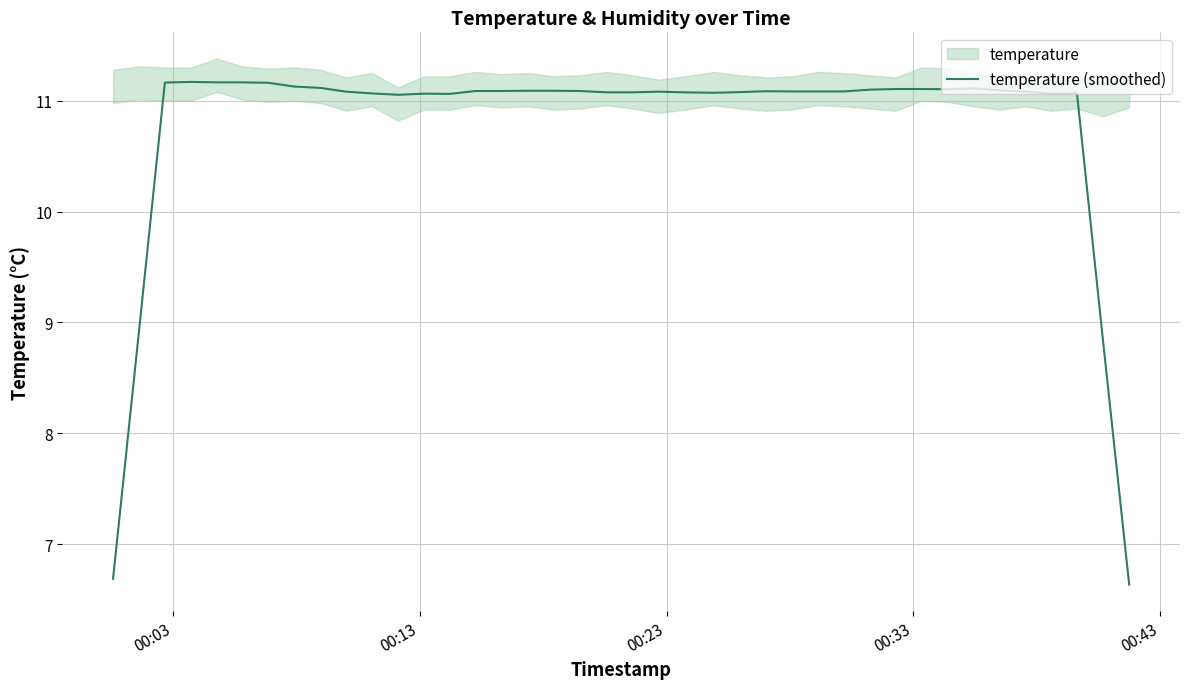

What is the highest value of the temperature (smoothed) series?

11.2